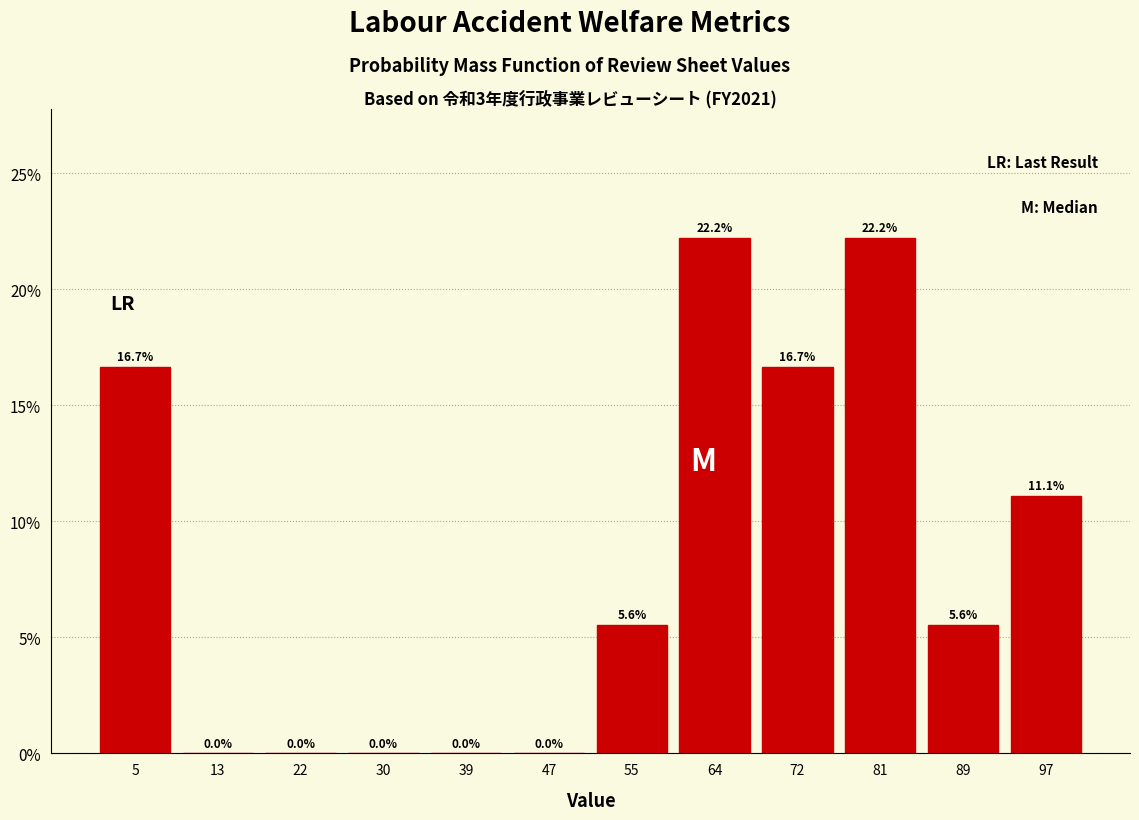

Reading left to right, list every bar in this chart as the range it spans on the x-axis followed by its height. The bar edges are not printed on the chart, so give them approximately, as read against the axis.

1 to 9: 16.7
9 to 18: 0.0
18 to 26: 0.0
26 to 34: 0.0
34 to 43: 0.0
43 to 51: 0.0
51 to 60: 5.6
60 to 68: 22.2
68 to 76: 16.7
76 to 85: 22.2
85 to 93: 5.6
93 to 102: 11.1